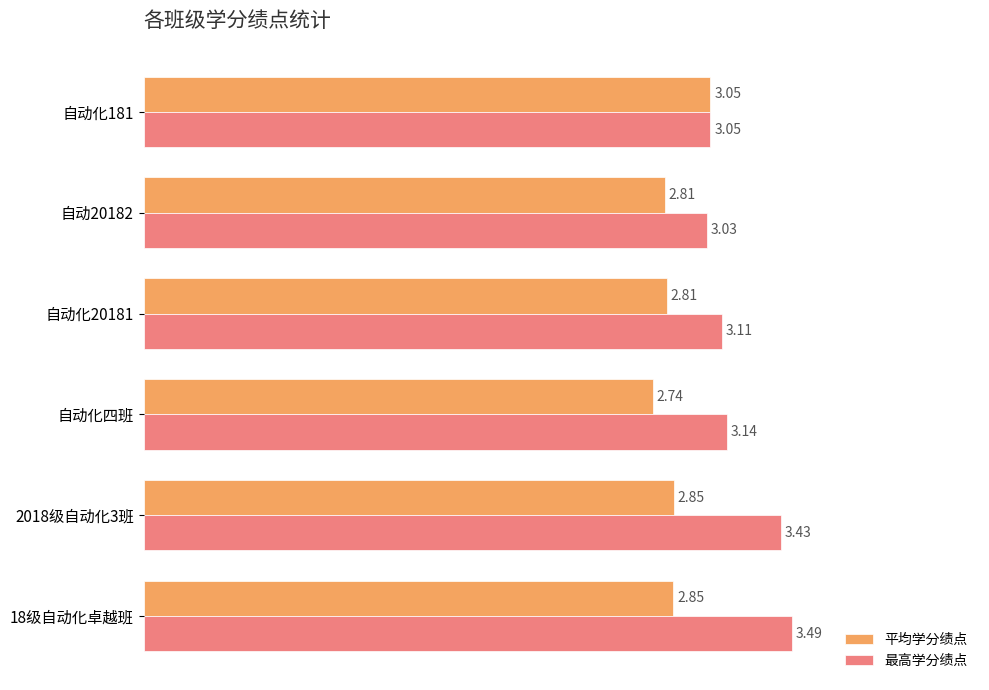

Rank the series at 自动20182 from highest to lowest value.

最高学分绩点, 平均学分绩点